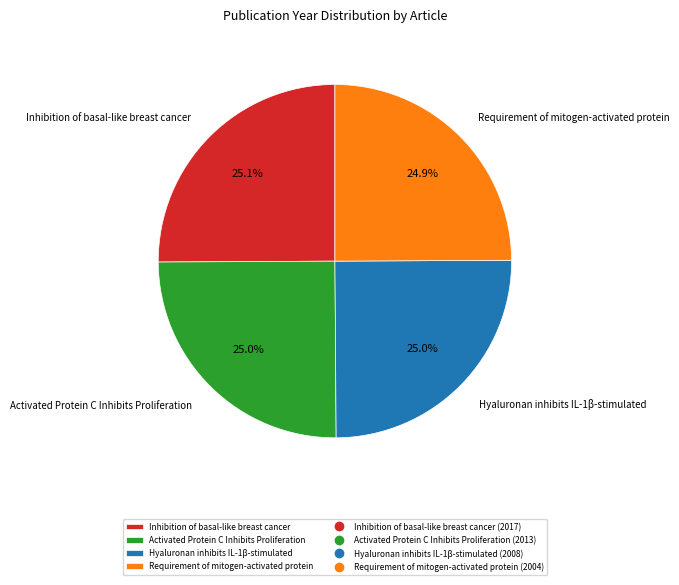

Approximately how many times larger is the value at Activated Protein C Inhibits Proliferation compared to Inhibition of basal-like breast cancer?

1.0